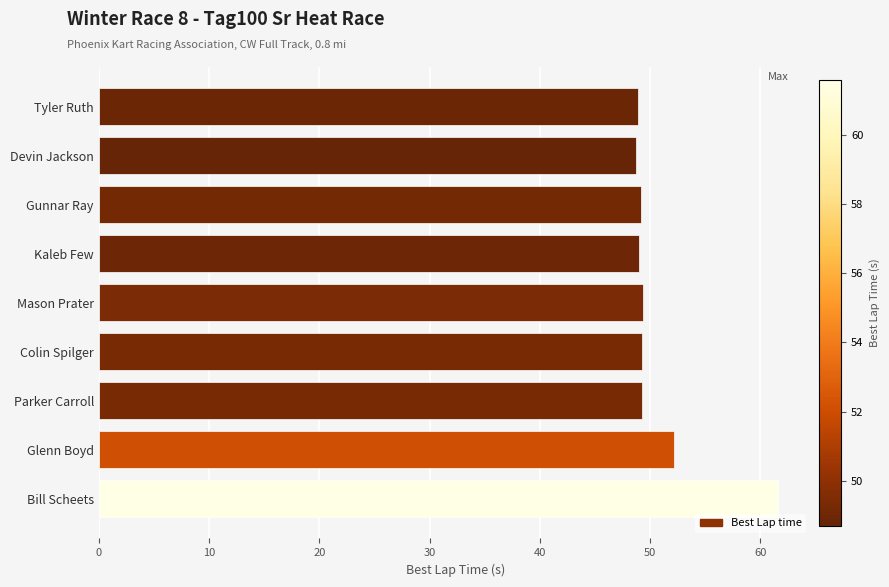

At which category does the chart reach its peak across all series?

Bill Scheets